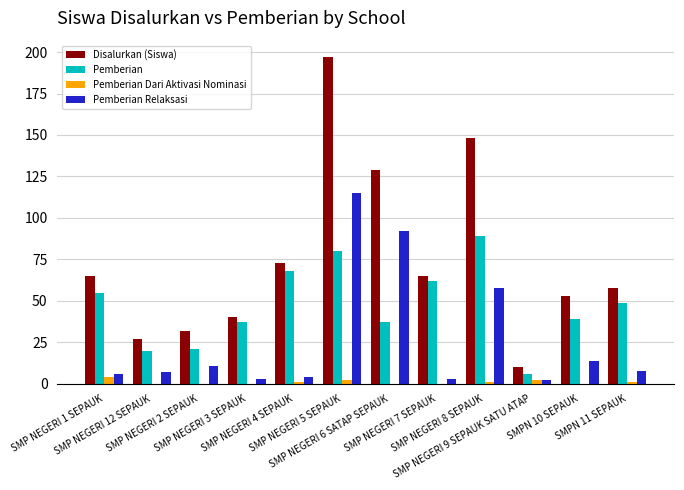

Is it true that Pemberian Relaksasi equals 11 at SMP NEGERI 2 SEPAUK?

True